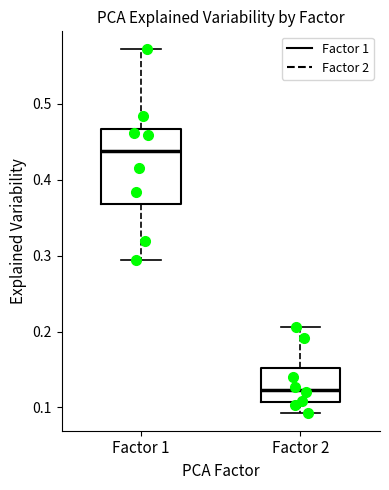

Where does the upper whisker of the box for Factor 1 end on the y-axis? The values are not printed on the chart, so give them approximately, as read against the axis.

0.57